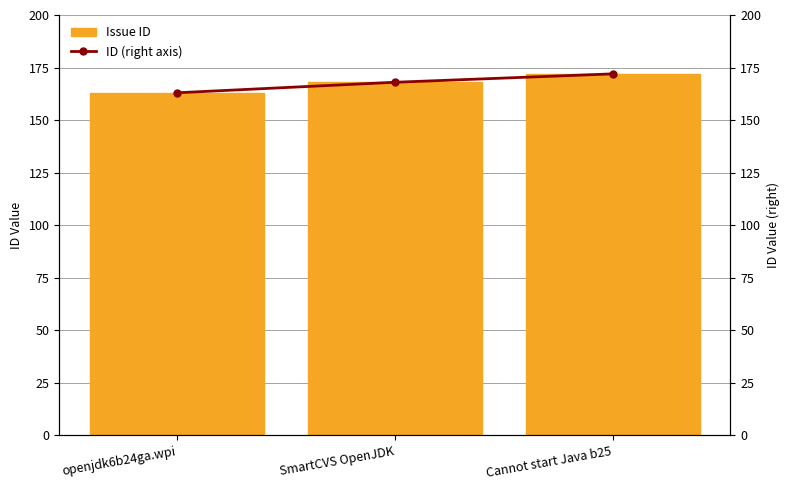

List the labels in order of Issue ID value, smallest first.

openjdk6b24ga.wpi, SmartCVS OpenJDK, Cannot start Java b25